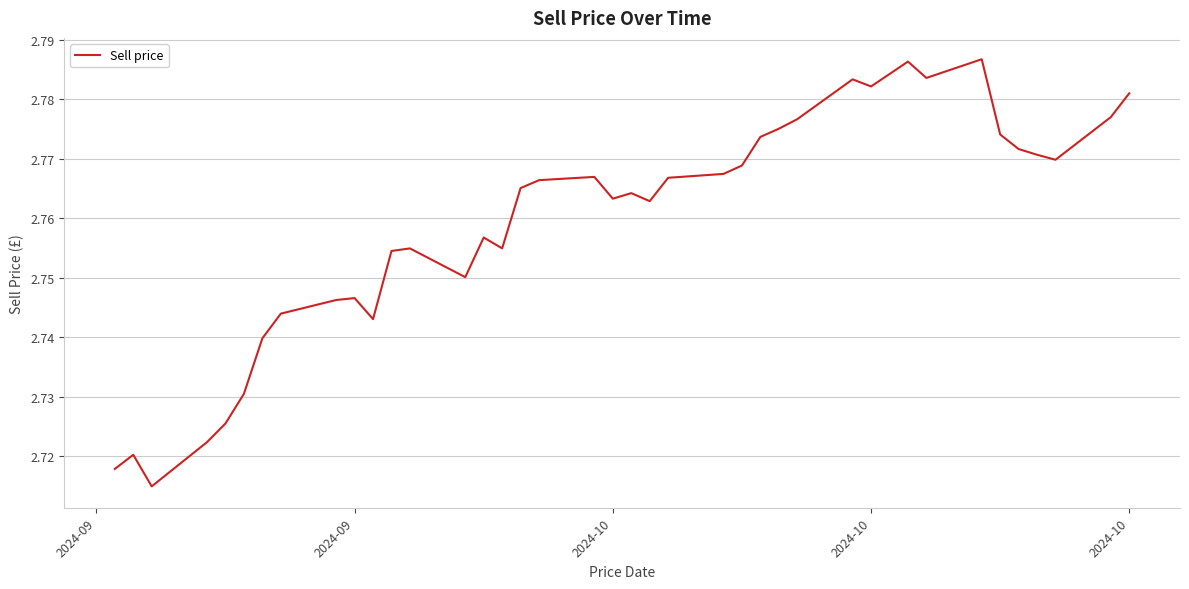

How many lines are shown in the chart?

1